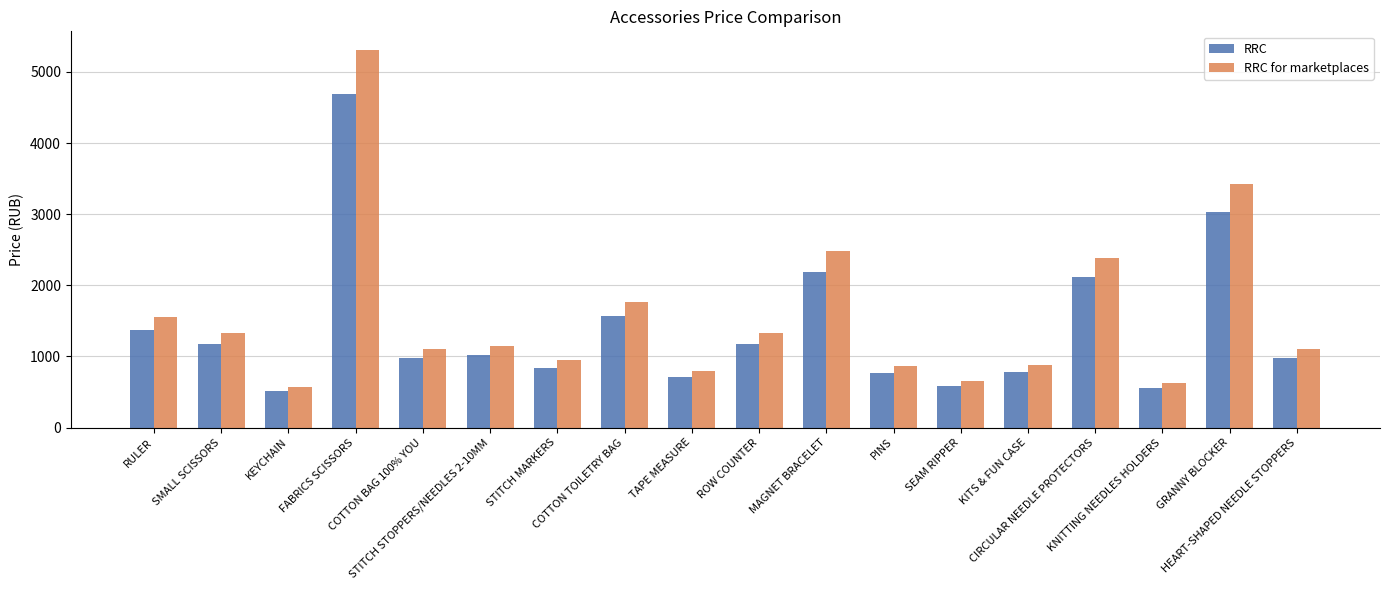

Which series has the largest range (max minus min)?

RRC for marketplaces